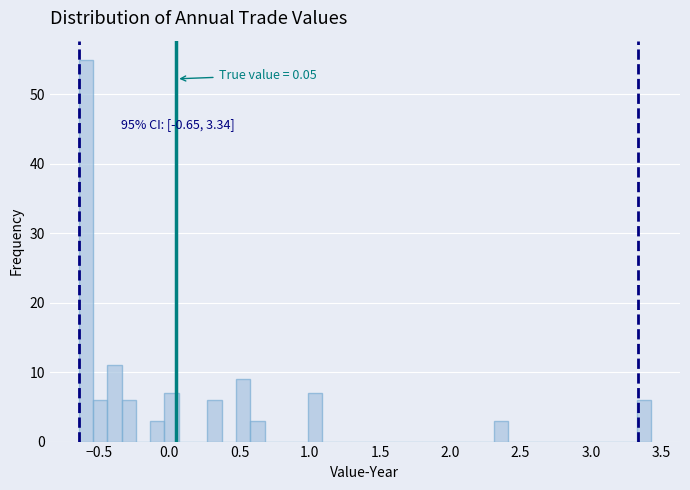

Read against the x-axis, roughly where is the centre of the tallest bar?

-0.60